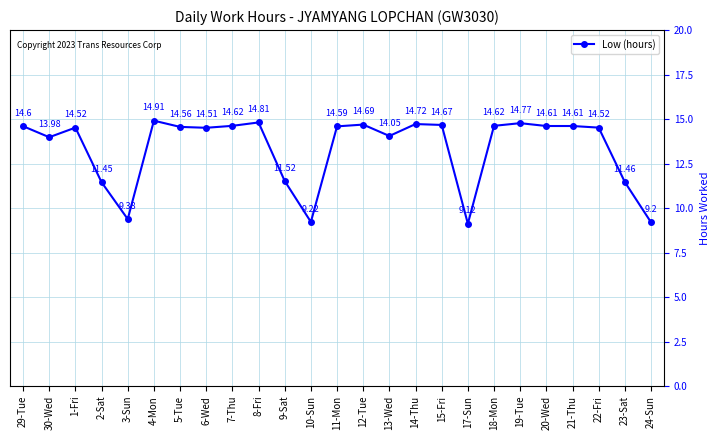

Which has a higher value, 5-Tue or 10-Sun?

5-Tue